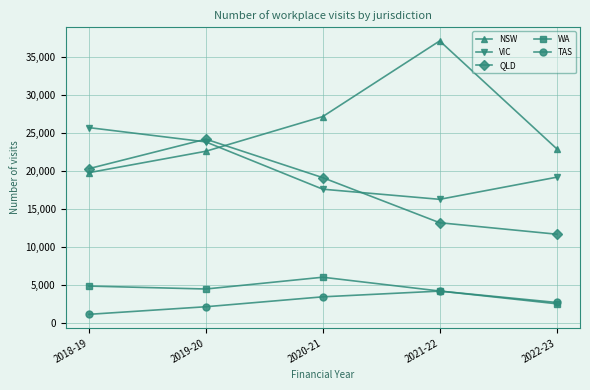

What is the difference between the highest and lowest values at 2020-21?

23758